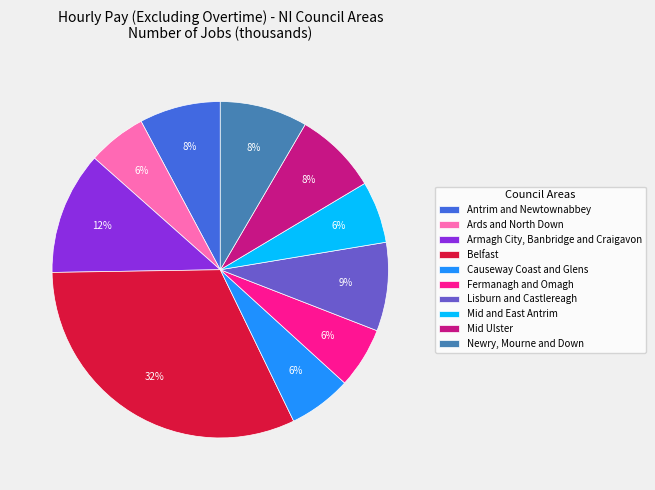

What is the ratio of the value at Belfast to the value at Causeway Coast and Glens?

5.3